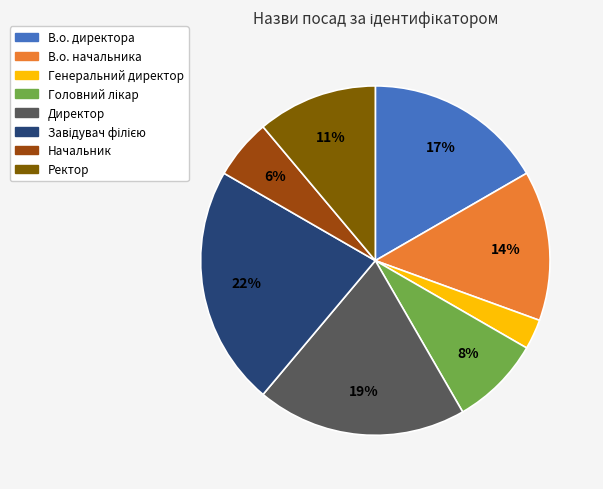

Count the number of slices in the pie.

8